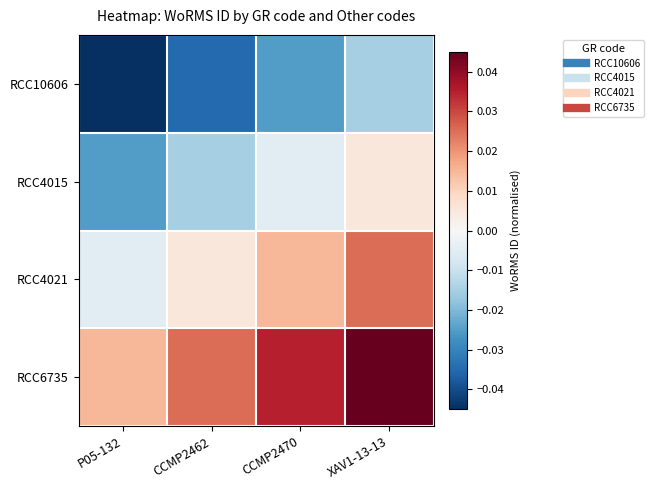

List the series in order of their overall mean, highest first.

RCC6735, RCC4021, RCC4015, RCC10606